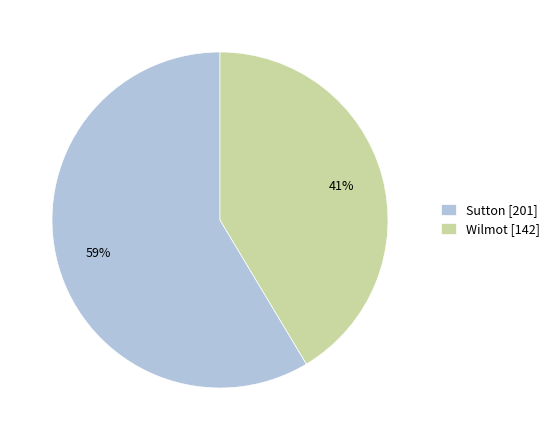

The Wilmot slice represents 54% of the pie. True or false?

False